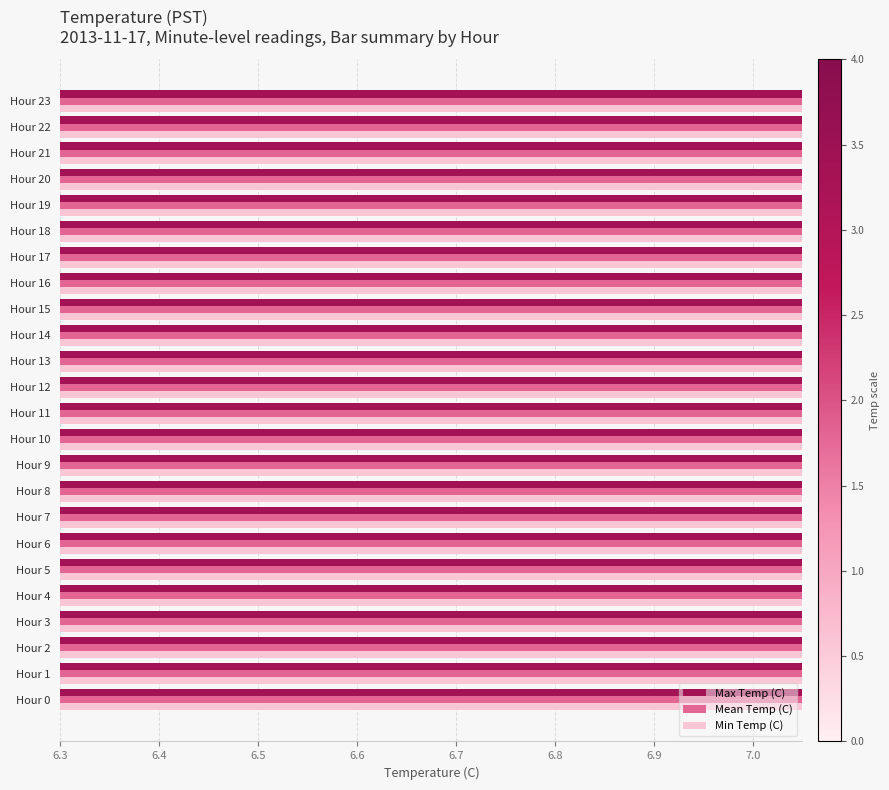

List the series in order of their peak value, highest first.

Max Temp (C), Mean Temp (C), Min Temp (C)